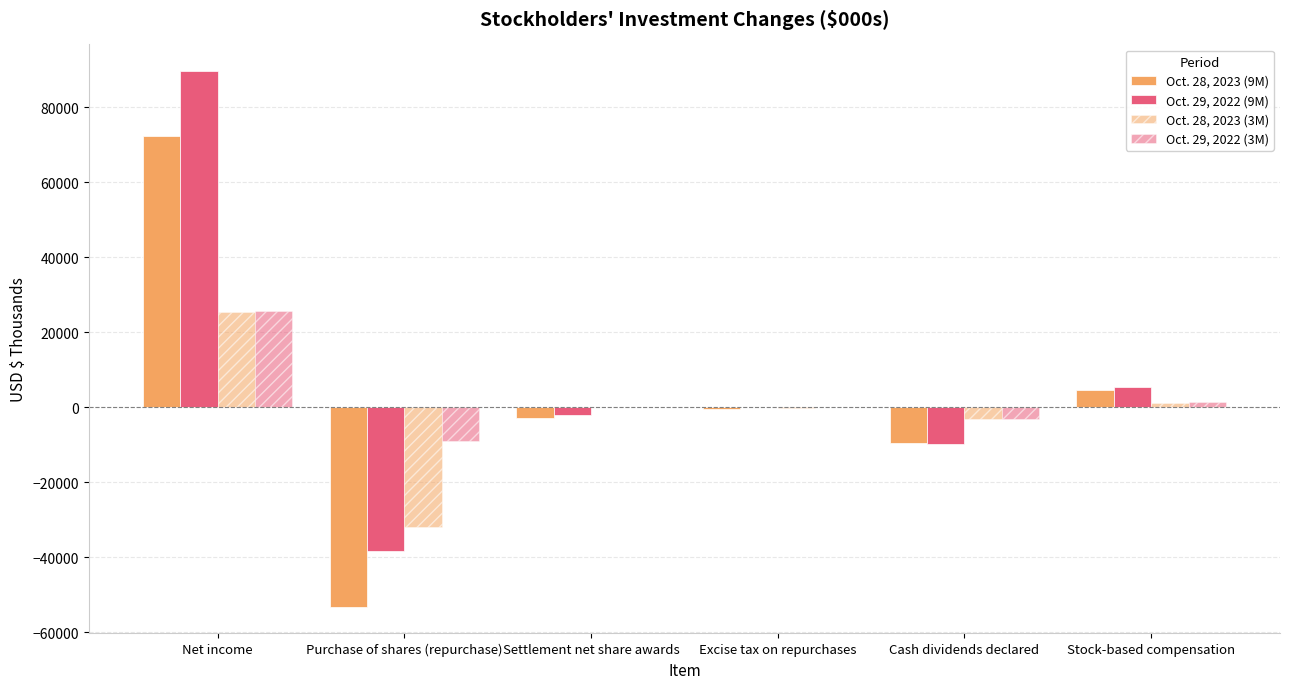

Rank the series at Cash dividends declared from highest to lowest value.

Oct. 28, 2023 (3M), Oct. 29, 2022 (3M), Oct. 28, 2023 (9M), Oct. 29, 2022 (9M)